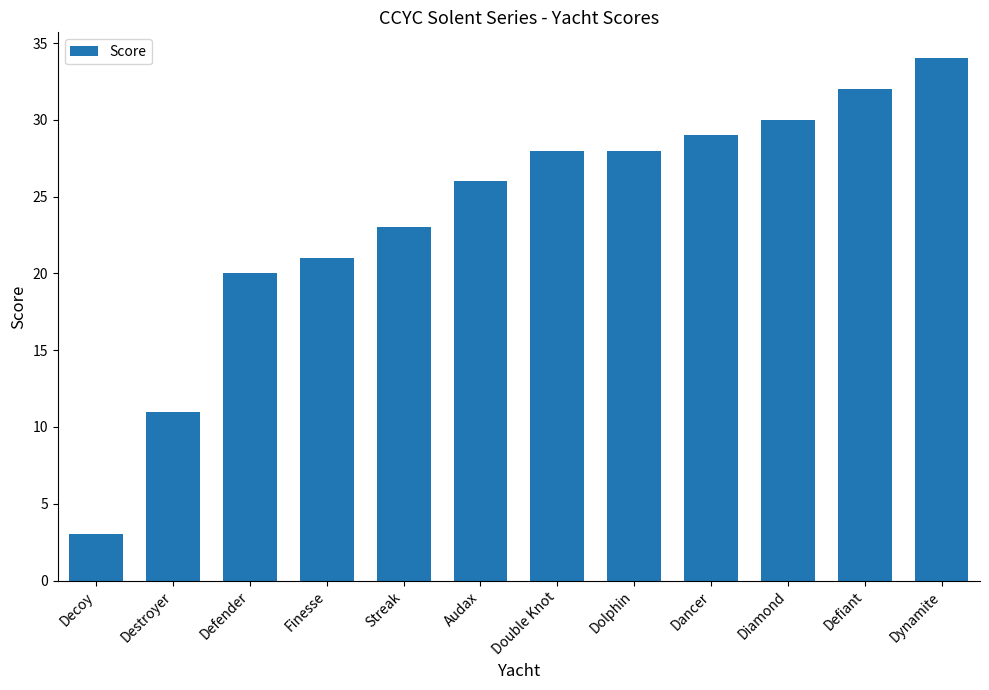

What value does the data have at Finesse, to the nearest 10?

20